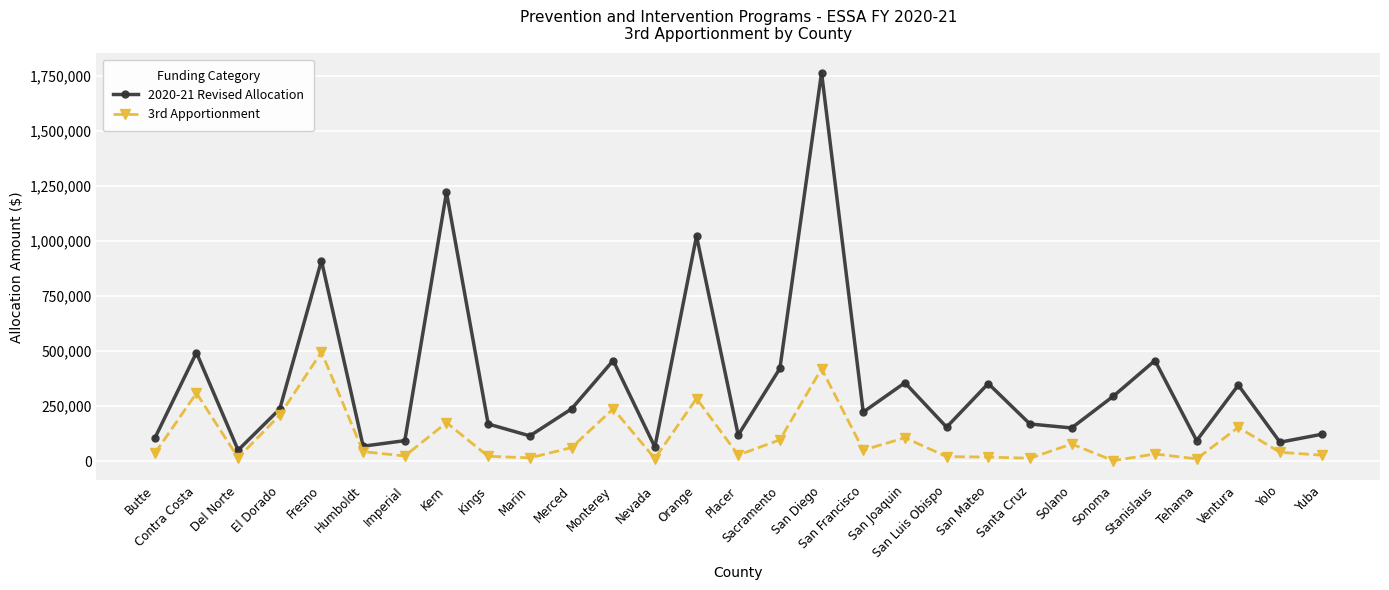

How many interior local peaks does the 2020-21 Revised Allocation series have?

10